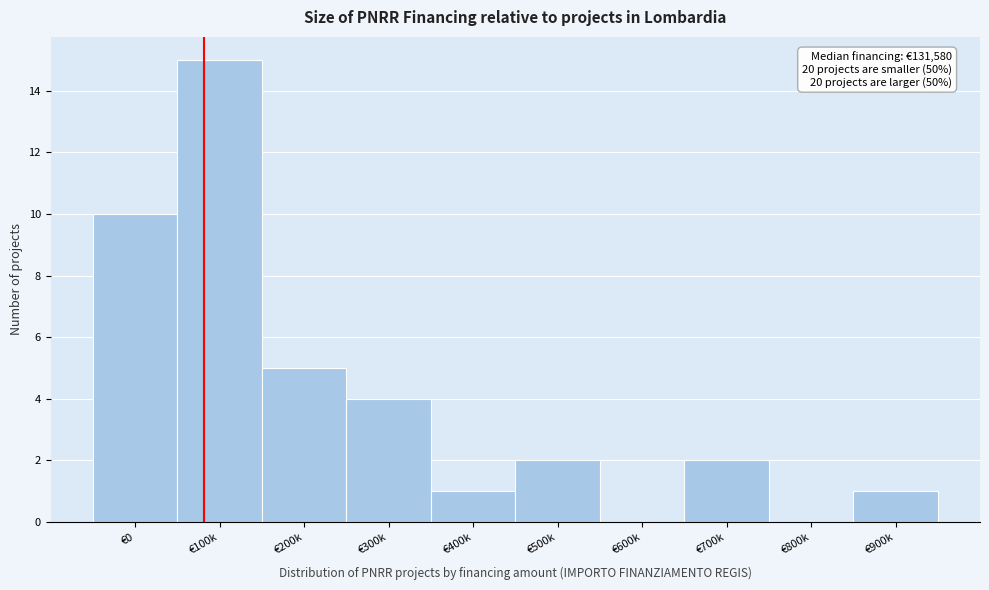

Reading left to right, transcribe all the data shown in this chart.

€0=10	€100k=15	€200k=5	€300k=4	€400k=1	€500k=2	€600k=0	€700k=2	€800k=0	€900k=1